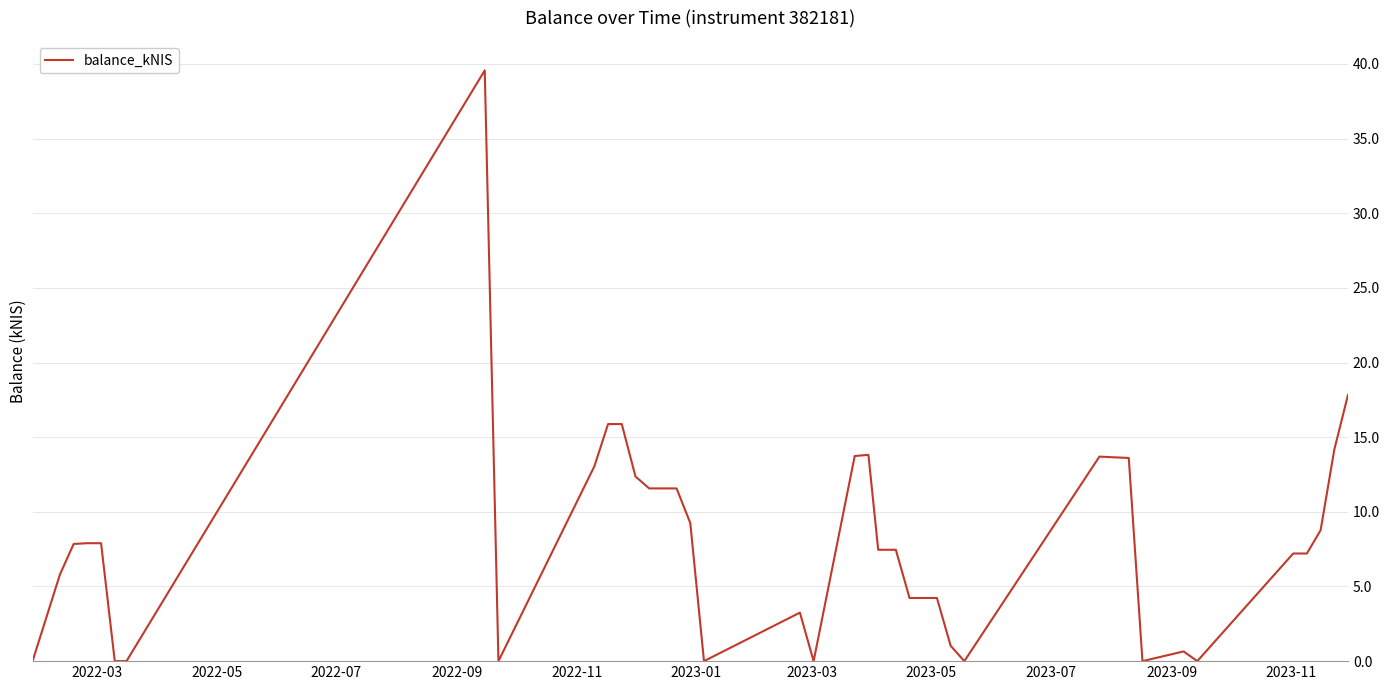

What is the difference between the maximum and minimum values?

39.6